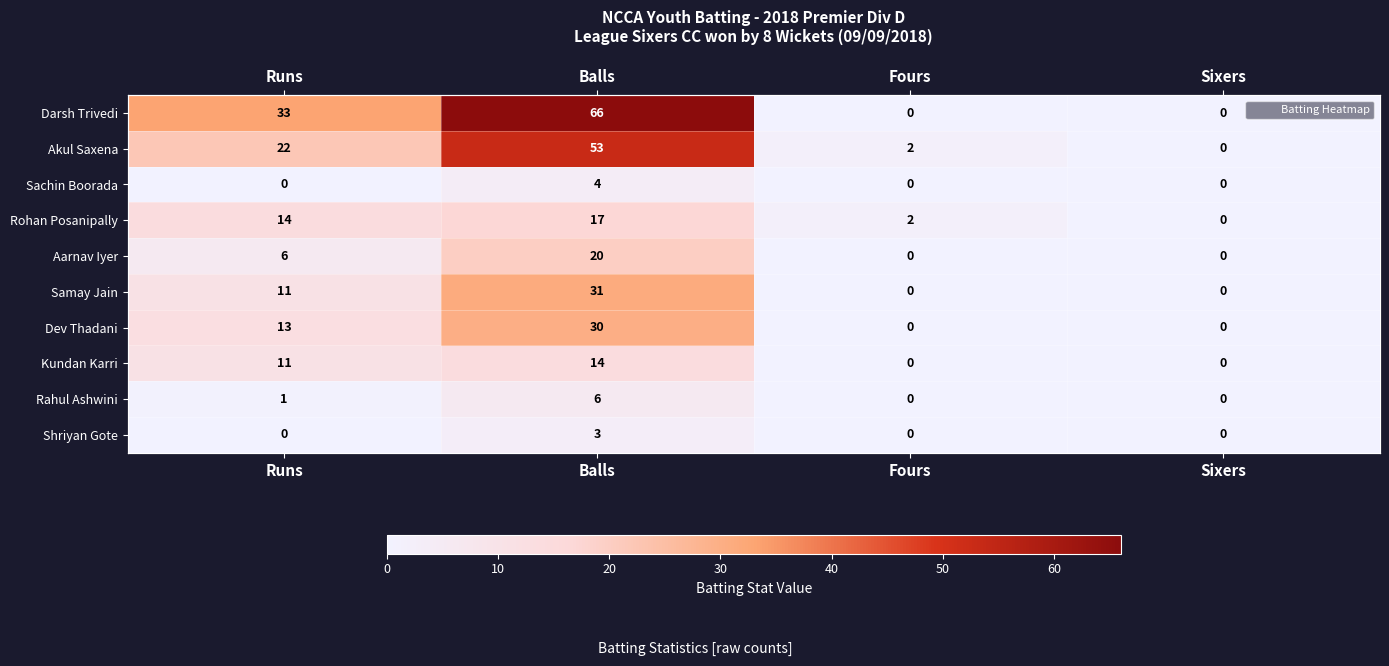

How many values in Aarnav Iyer are above zero?

2